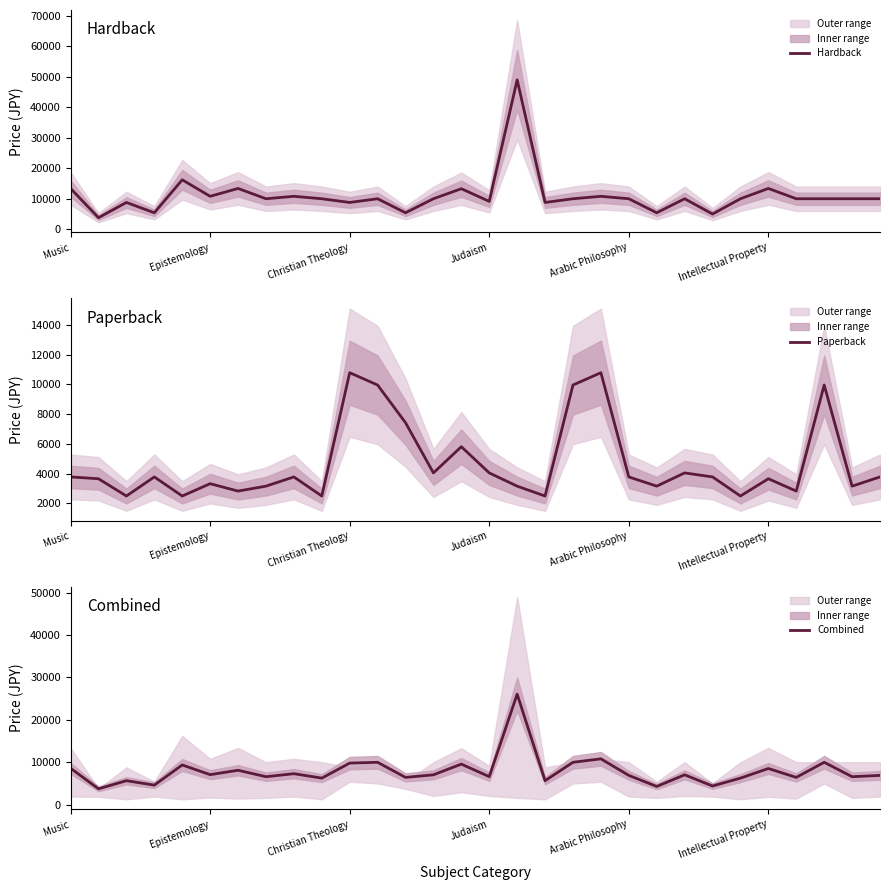

How many distinct data groups are displayed?

3